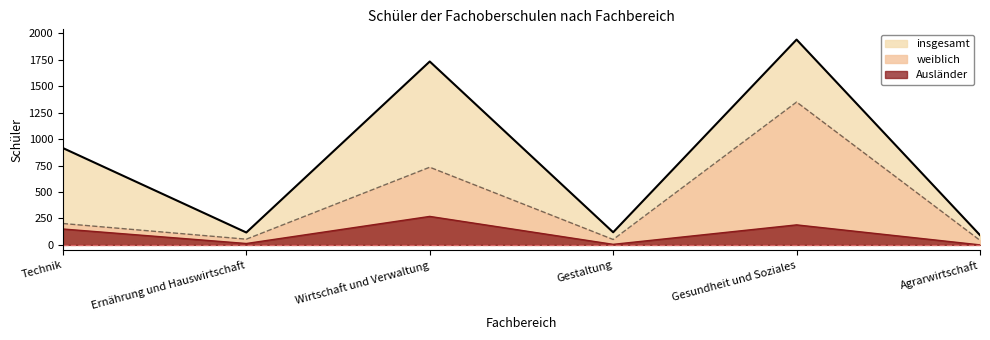

At which category does Ausländer reach its first local valley?

Ernährung und Hauswirtschaft